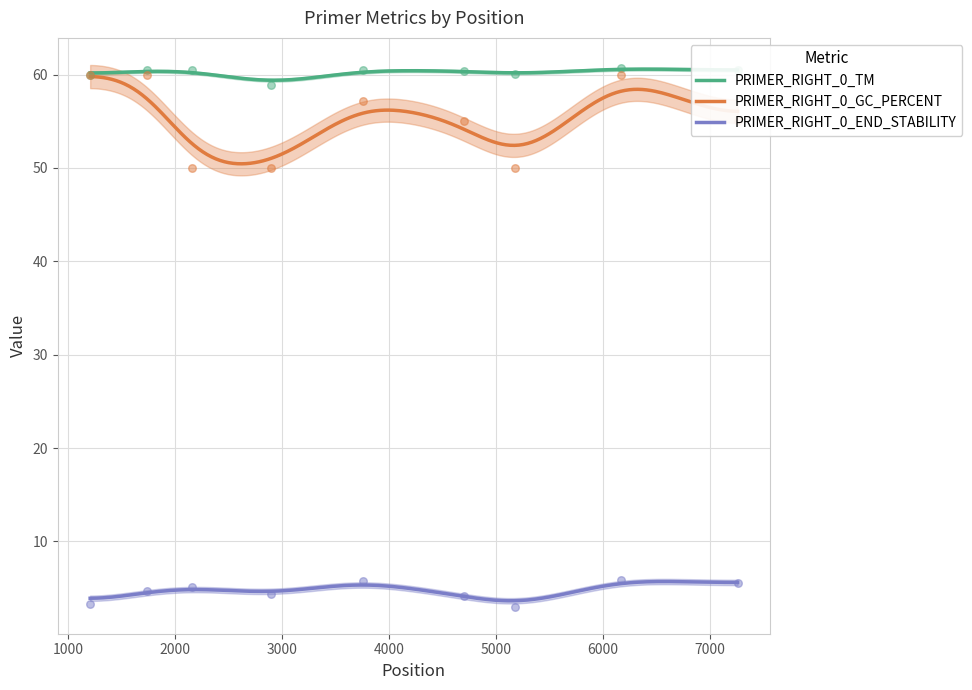

What are all the series names shown in the legend?

PRIMER_RIGHT_0_TM, PRIMER_RIGHT_0_GC_PERCENT, PRIMER_RIGHT_0_END_STABILITY